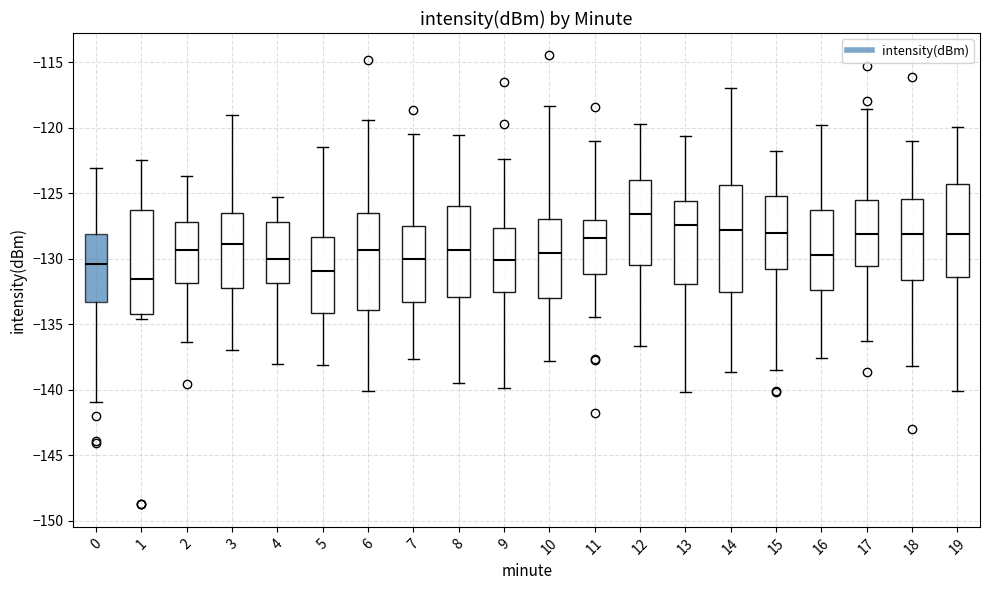

Reading left to right, transcribe this box plot: for each box, give where its median line is, the range the box spans, and where its two whiskers end, as read against the y-axis. The values are not printed on the chart, so give them approximately, as read against the axis.

0: median -130.5, box -133.5 to -128.0, whiskers -141.0 to -123.0
1: median -131.5, box -134.0 to -126.5, whiskers -134.5 to -122.5
2: median -129.5, box -132.0 to -127.0, whiskers -136.5 to -123.5
3: median -129.0, box -132.0 to -126.5, whiskers -137.0 to -119.0
4: median -130.0, box -132.0 to -127.0, whiskers -138.0 to -125.5
5: median -131.0, box -134.0 to -128.5, whiskers -138.0 to -121.5
6: median -129.5, box -134.0 to -126.5, whiskers -140.0 to -119.5
7: median -130.0, box -133.5 to -127.5, whiskers -137.5 to -120.5
8: median -129.5, box -133.0 to -126.0, whiskers -139.5 to -120.5
9: median -130.0, box -132.5 to -127.5, whiskers -140.0 to -122.5
10: median -129.5, box -133.0 to -127.0, whiskers -138.0 to -118.5
11: median -128.5, box -131.0 to -127.0, whiskers -134.5 to -121.0
12: median -126.5, box -130.5 to -124.0, whiskers -136.5 to -119.5
13: median -127.5, box -132.0 to -125.5, whiskers -140.0 to -120.5
14: median -128.0, box -132.5 to -124.5, whiskers -138.5 to -117.0
15: median -128.0, box -131.0 to -125.0, whiskers -138.5 to -121.5
16: median -129.5, box -132.5 to -126.5, whiskers -137.5 to -120.0
17: median -128.0, box -130.5 to -125.5, whiskers -136.0 to -118.5
18: median -128.0, box -131.5 to -125.5, whiskers -138.0 to -121.0
19: median -128.0, box -131.5 to -124.5, whiskers -140.0 to -120.0